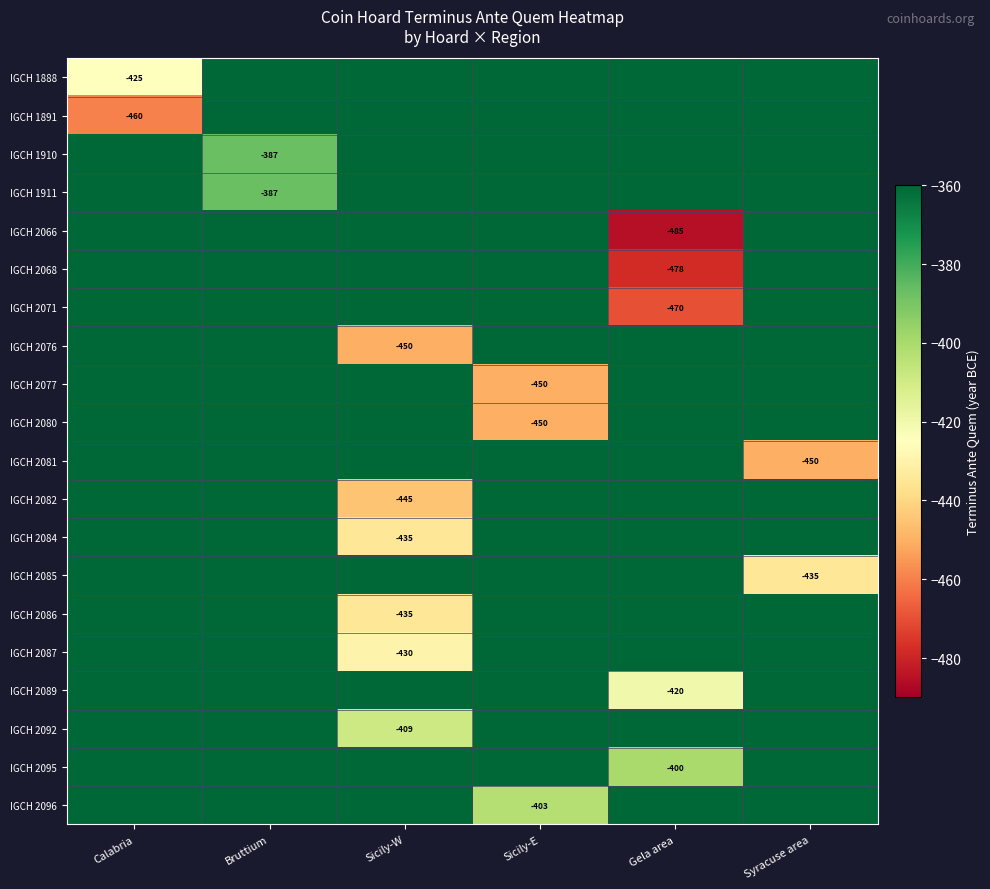

The IGCH 2082 series shows -663 at Sicily-W. True or false?

False